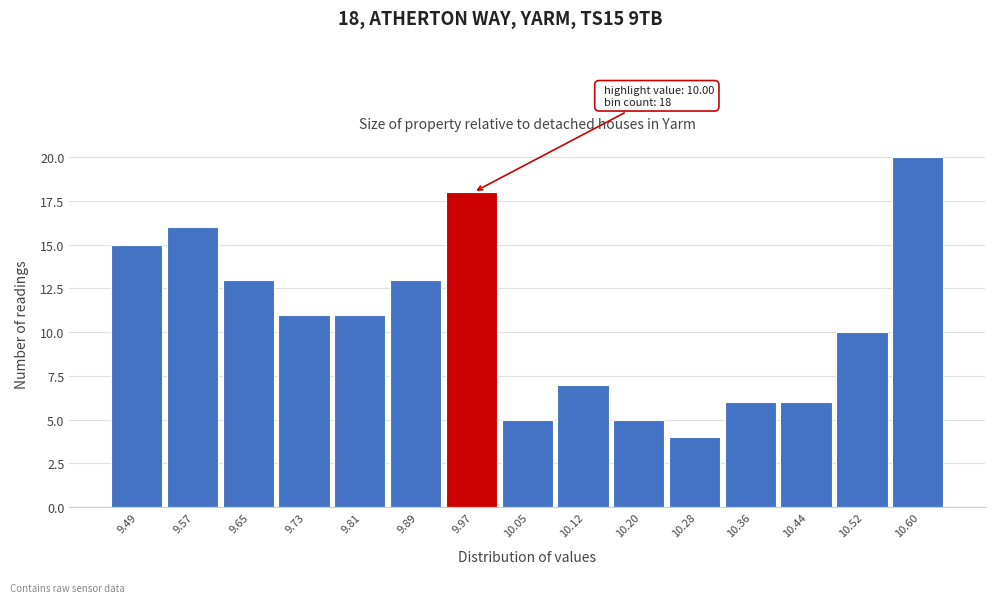

Reading right to left, transcribe all the data shown in this chart.

20	10	6	6	4	5	7	5	18	13	11	11	13	16	15